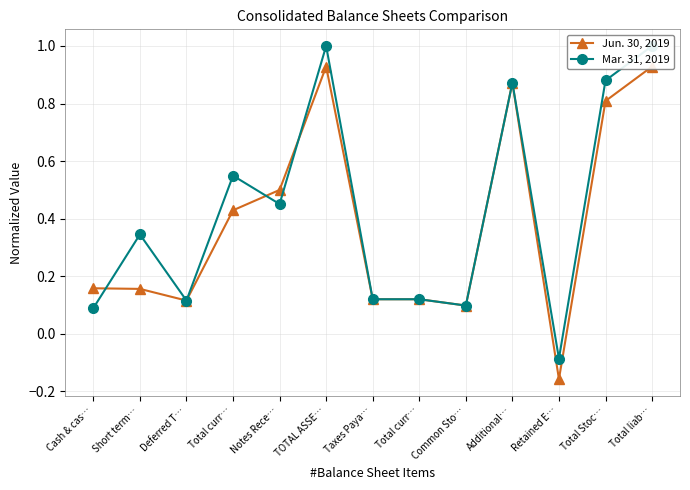

What is the sum of all Mar. 31, 2019 values?

5.6